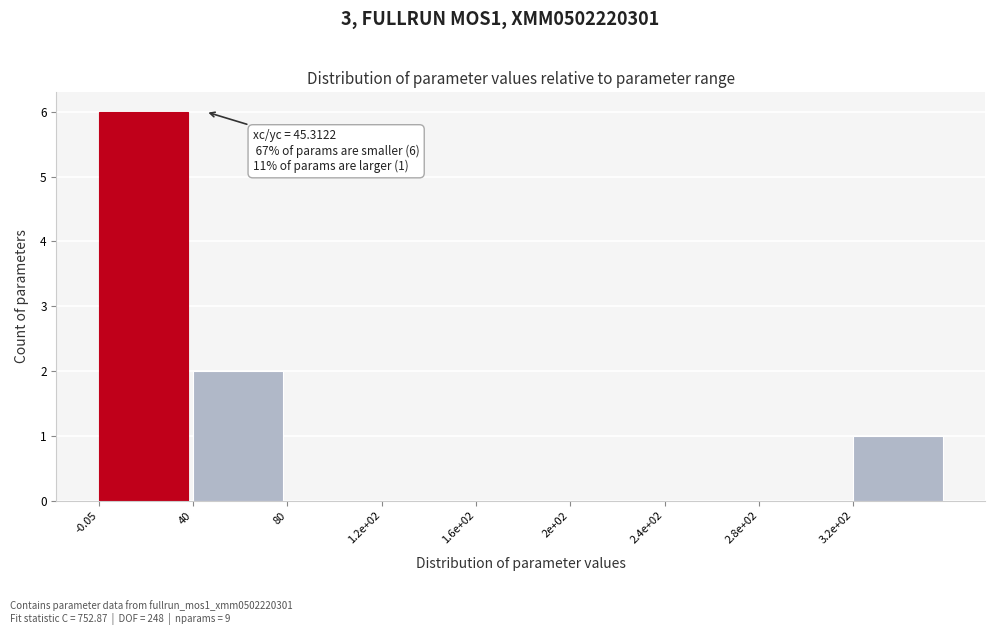

Reading right to left, what are all the values shown in this chart?

3.2e+02=1	2.8e+02=0	2.4e+02=0	2e+02=0	1.6e+02=0	1.2e+02=0	80=0	40=2	-0.05=6